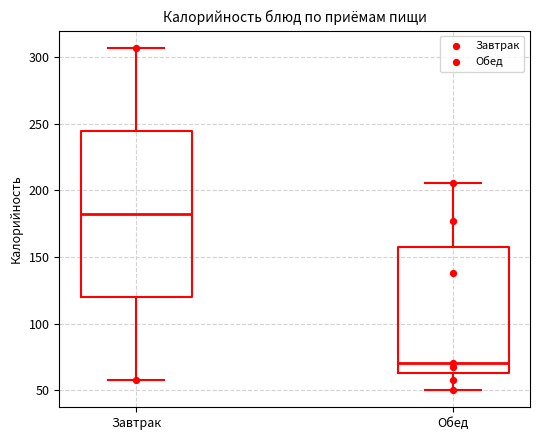

Which box has the lowest median line?

Обед